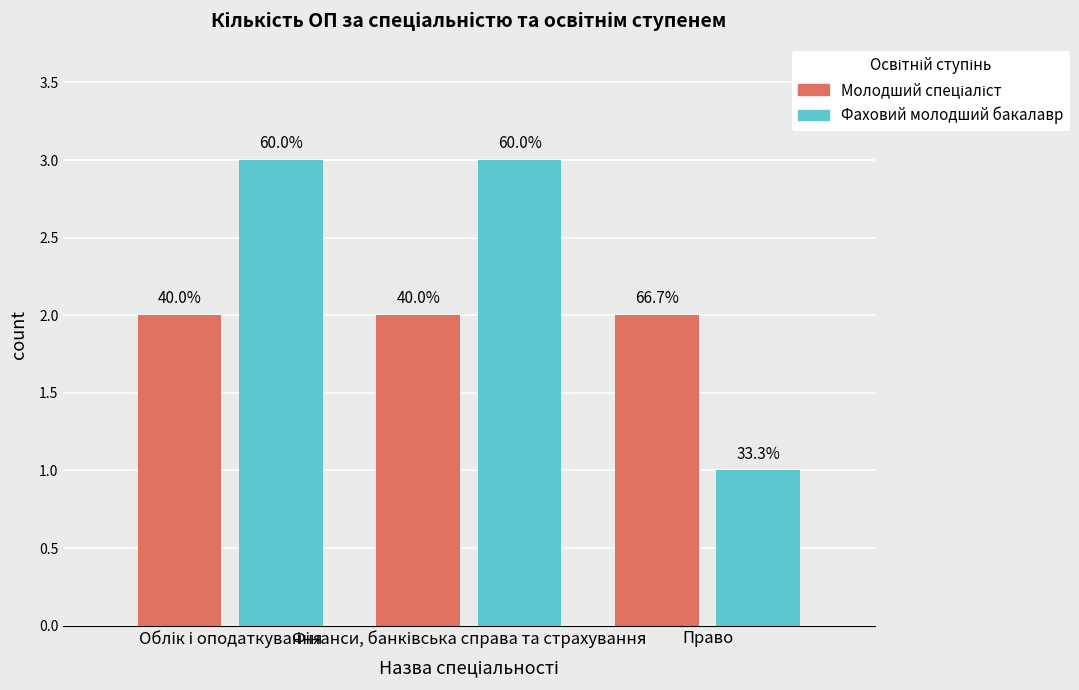

What is the sum of the Фаховий молодший бакалавр values at Облік і оподаткування and Право?

4